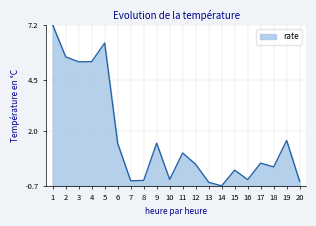

What is the maximum value shown in the chart?

7.2